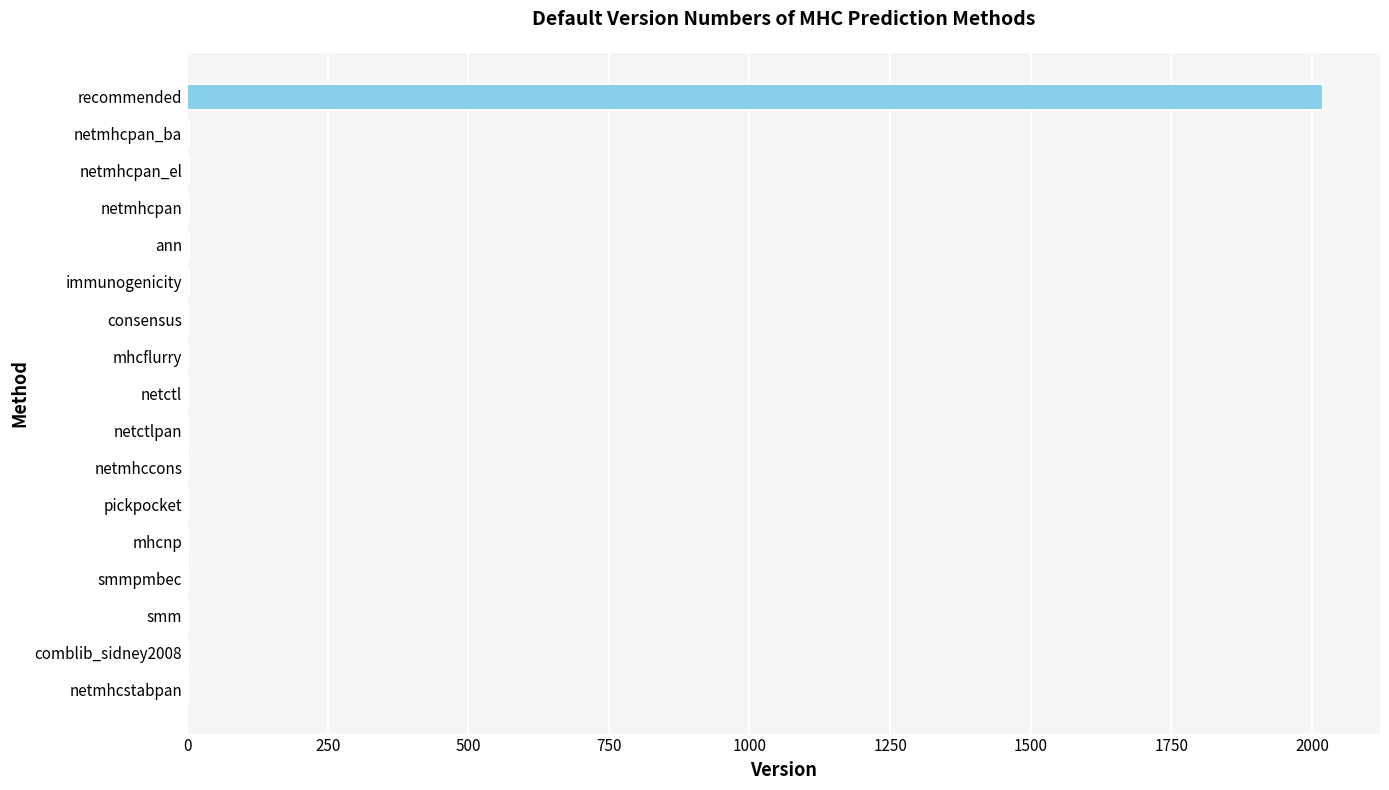

What is the sum of all values?

2053.0